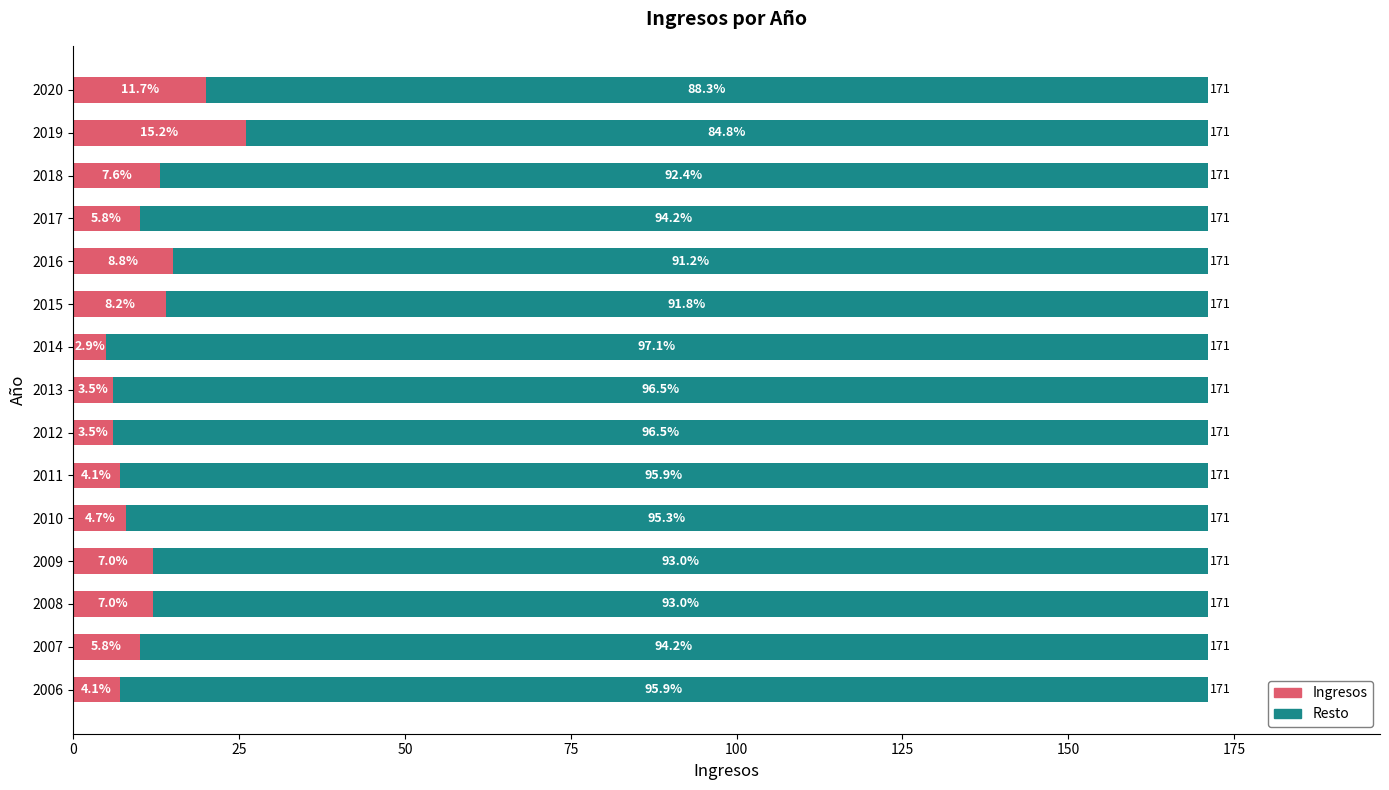

What is the value of the 9th bar from the left?

5